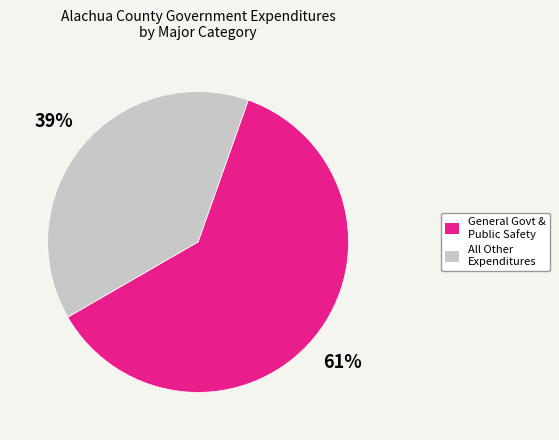

Count the number of slices in the pie.

2